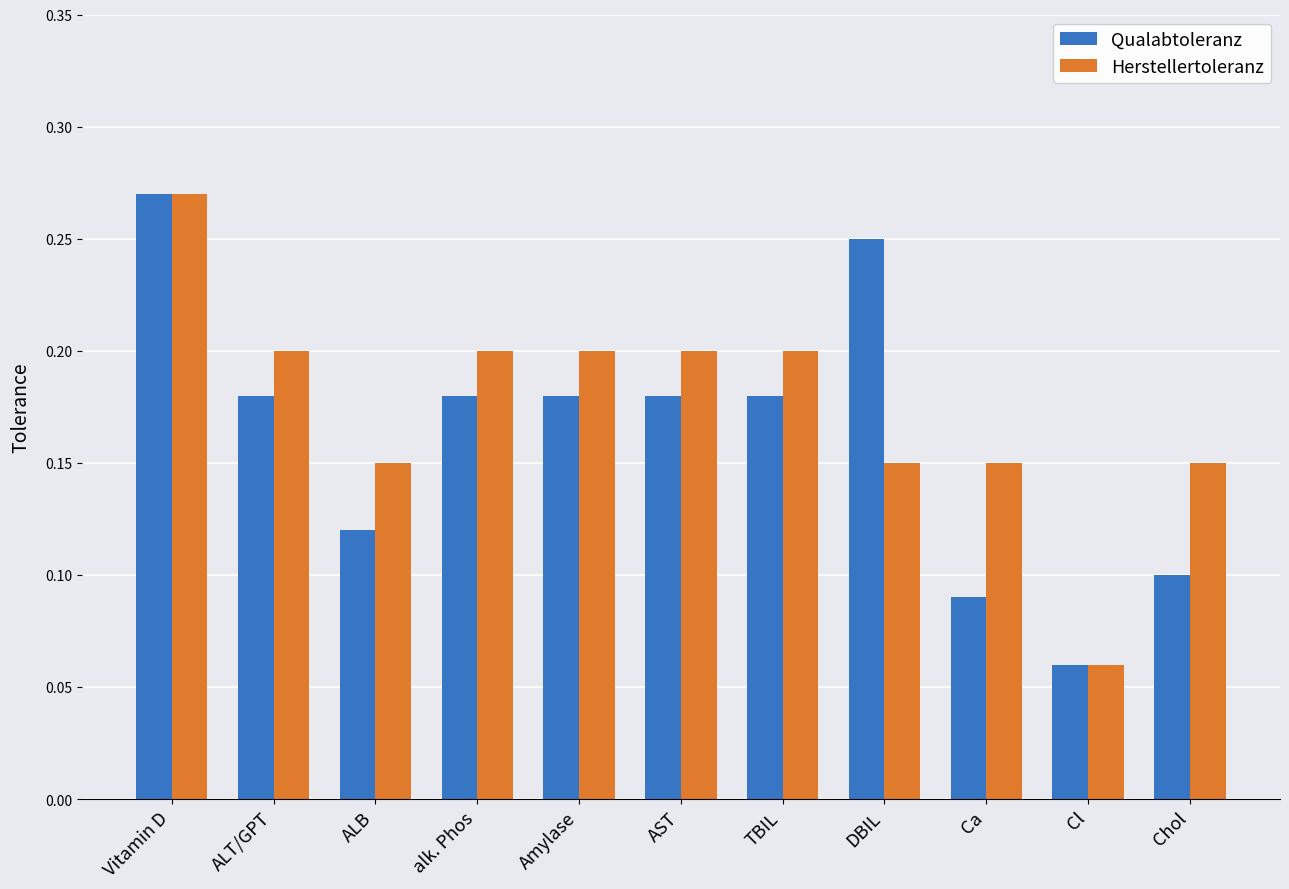

What is the label of the 5th bar from the right?

TBIL